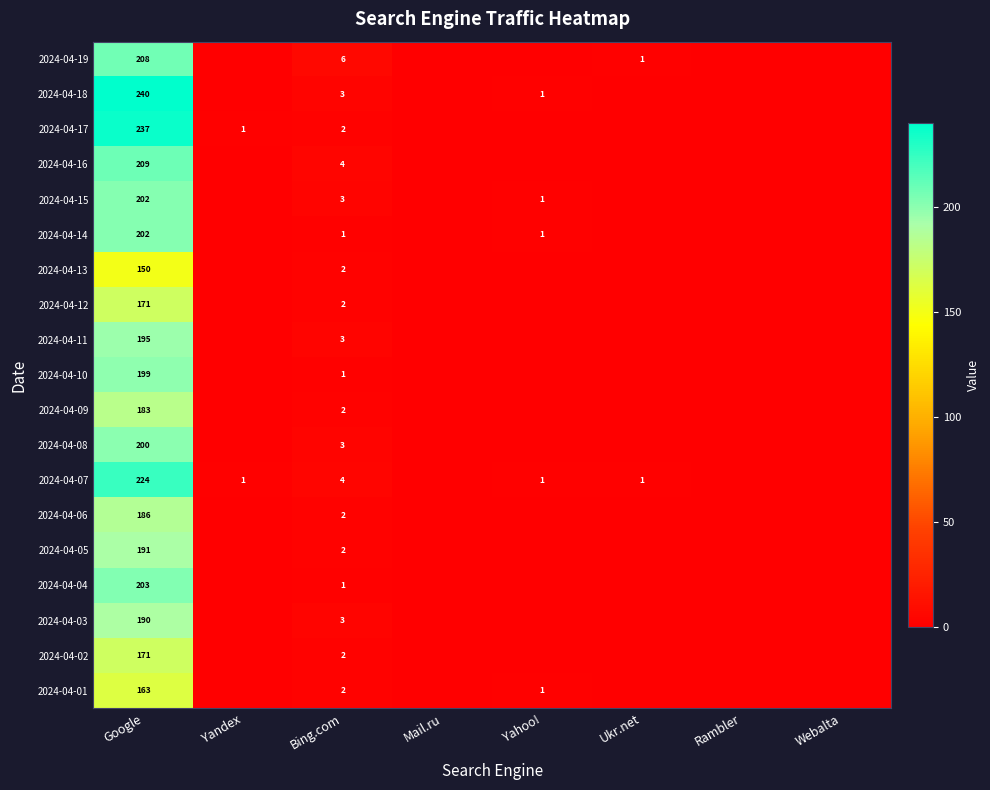

What is the total value across all series at Yandex?

2